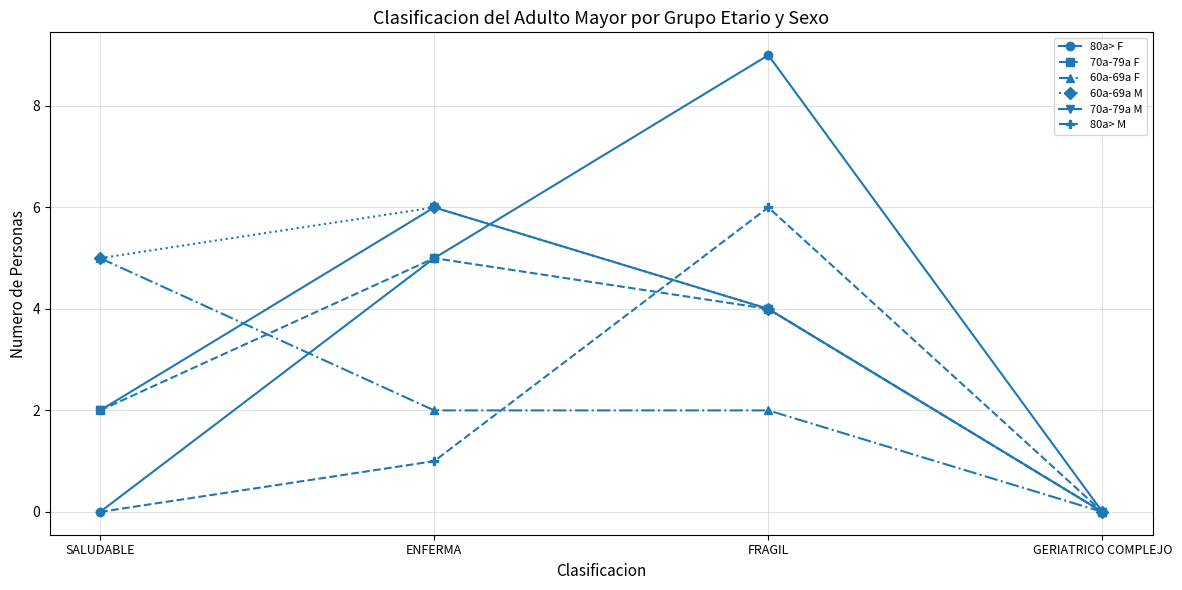

Reading right to left, what are all the values shown in this chart?

80a> F: 0	9	5	0
70a-79a F: 0	4	5	2
60a-69a F: 0	2	2	5
60a-69a M: 0	4	6	5
70a-79a M: 0	4	6	2
80a> M: 0	6	1	0